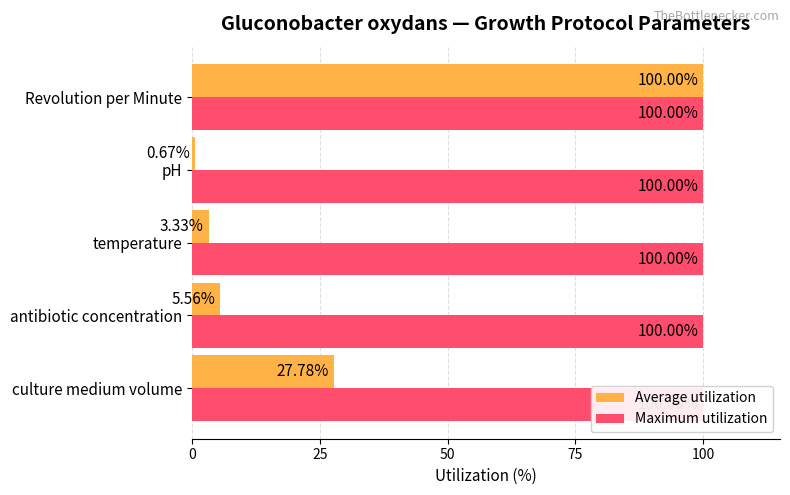

What is the average value of the Average utilization series?

27.5